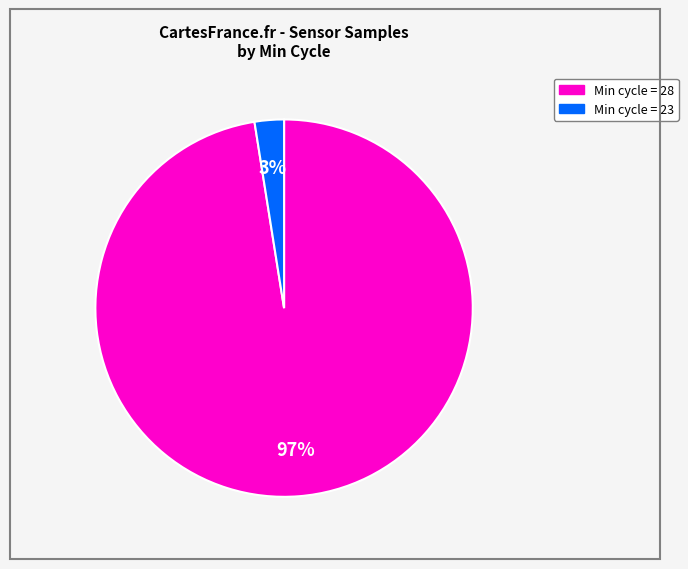

Does any single category account for the majority?

Yes